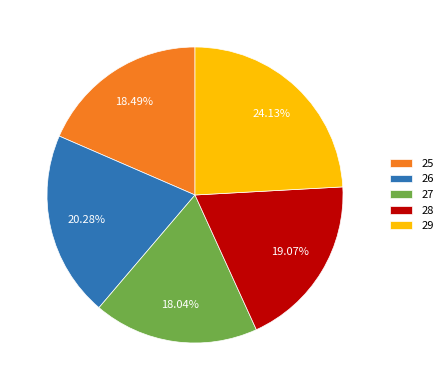

Which slice is the largest?

29